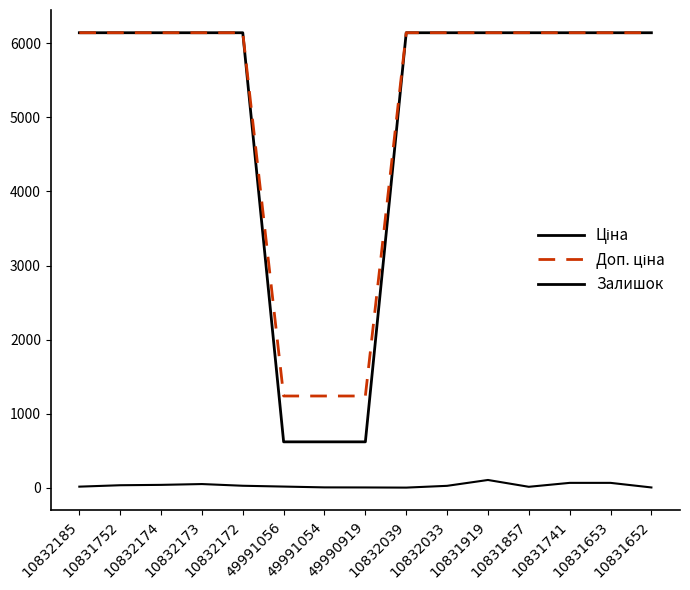

Rank the series by their maximum value, from highest to lowest.

Ціна, Доп. ціна, Залишок